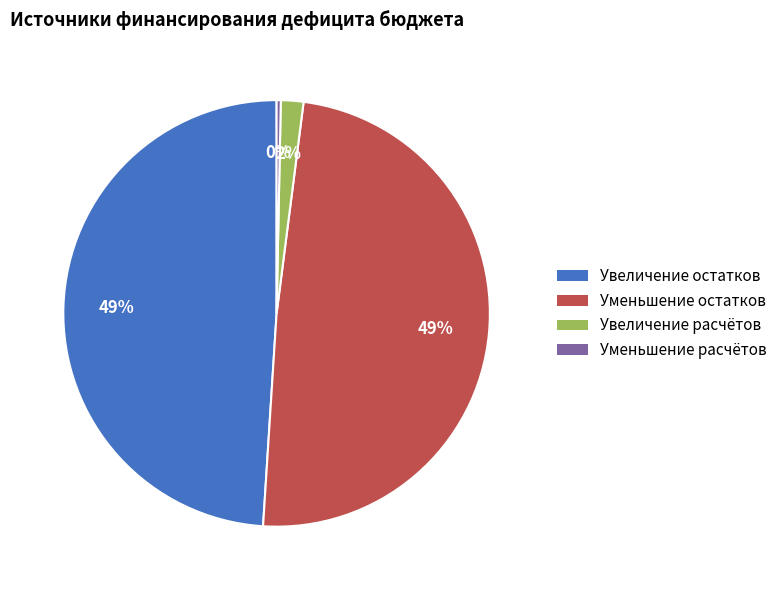

Which has a higher value, Уменьшение расчётов or Увеличение остатков?

Увеличение остатков